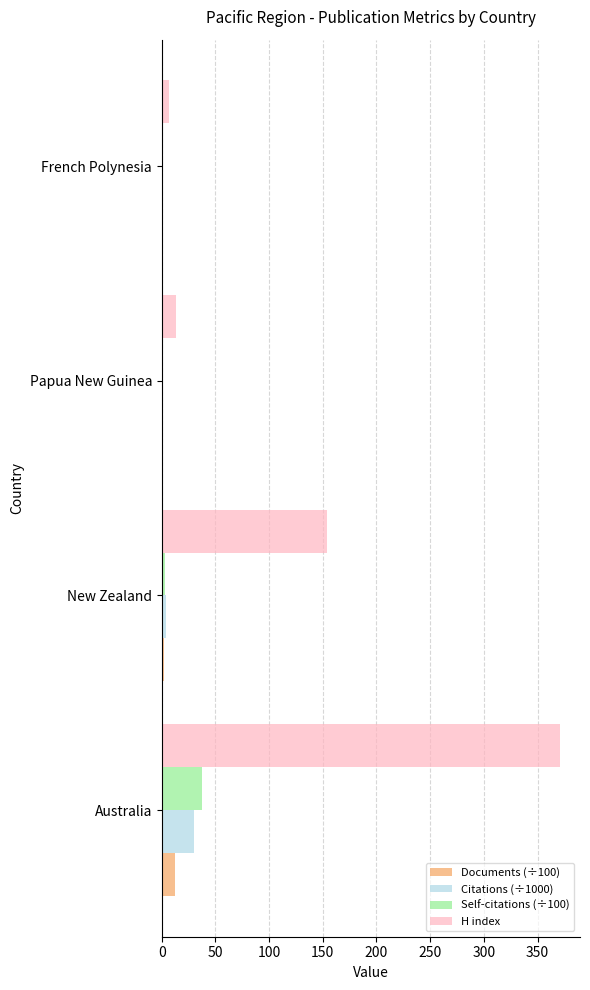

Which series has the widest spread of values?

H index